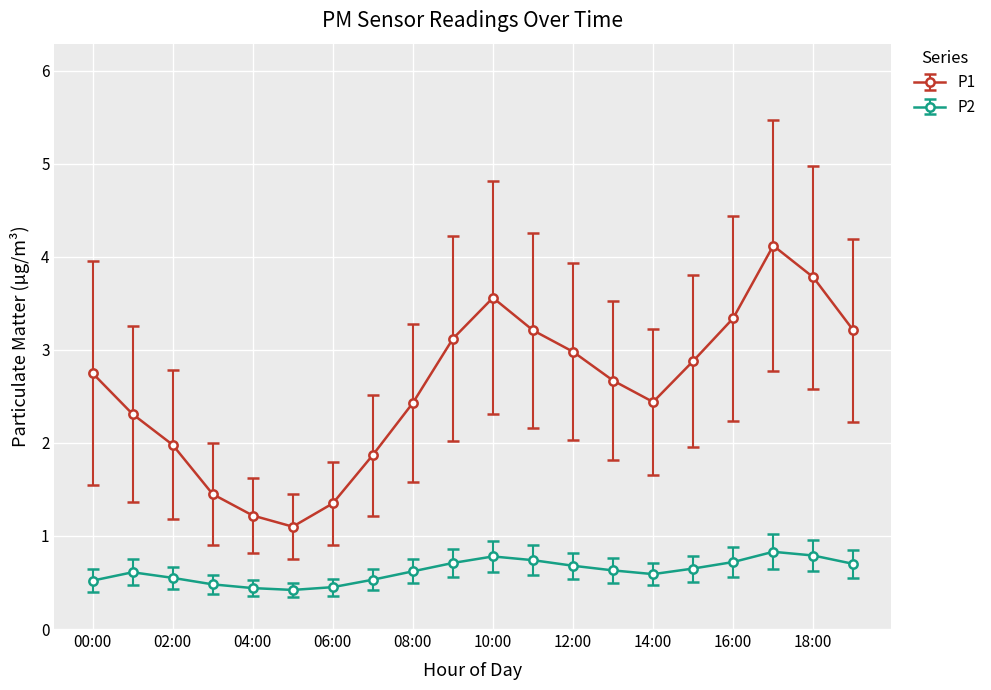

How many lines are shown in the chart?

2